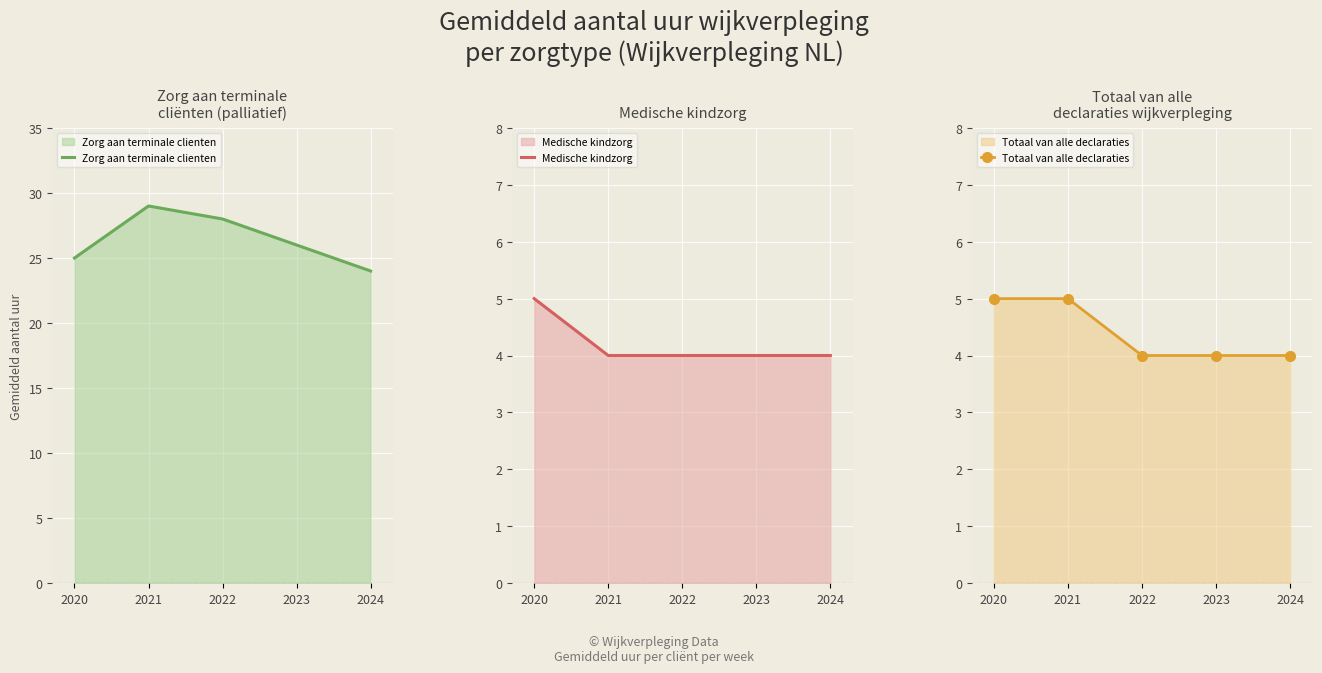

The value of Totaal van alle declaraties at 2021 is 5. True or false?

True